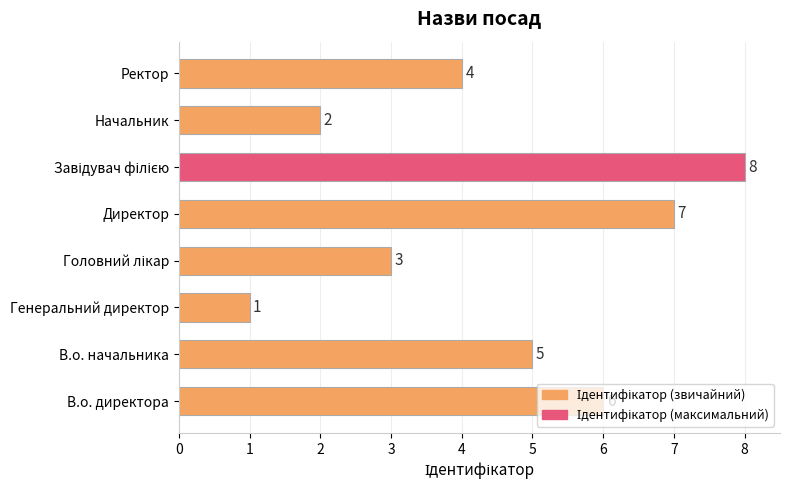

The chart shows a value of 6 at В.о. директора. True or false?

True